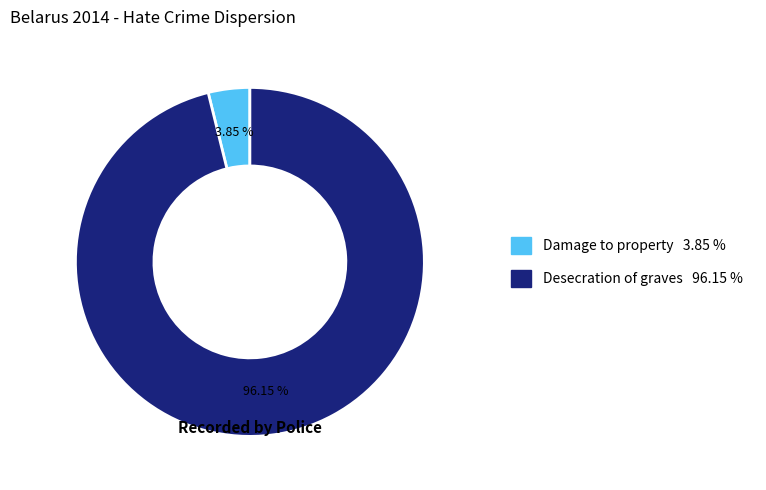

To the nearest percent, what percentage of the pie is Damage to property?

4%